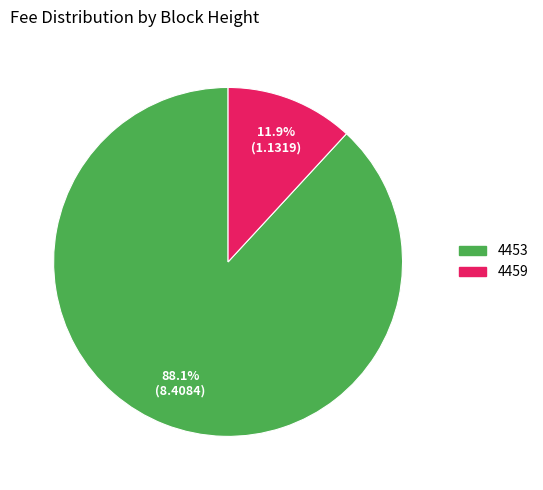

To the nearest percent, what percentage of the pie is 4453?

88%